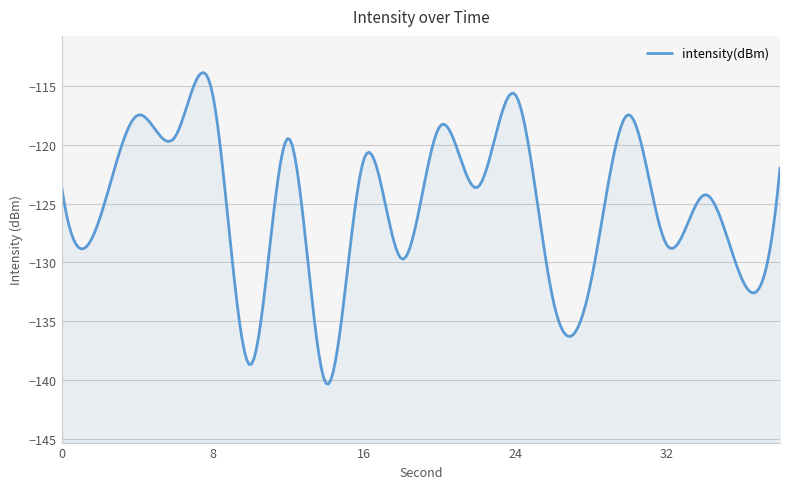

Reading left to right, what are all the values shown in this chart?

0=-123.6	2=-126.3	4=-117.5	6=-119.3	8=-115.8	10=-138.7	12=-119.4	14=-140.3	16=-121.2	18=-129.7	20=-118.4	22=-123.6	24=-115.7	26=-133.2	28=-131.6	30=-117.4	32=-128.5	34=-124.3	36=-131.4	38=-122.0